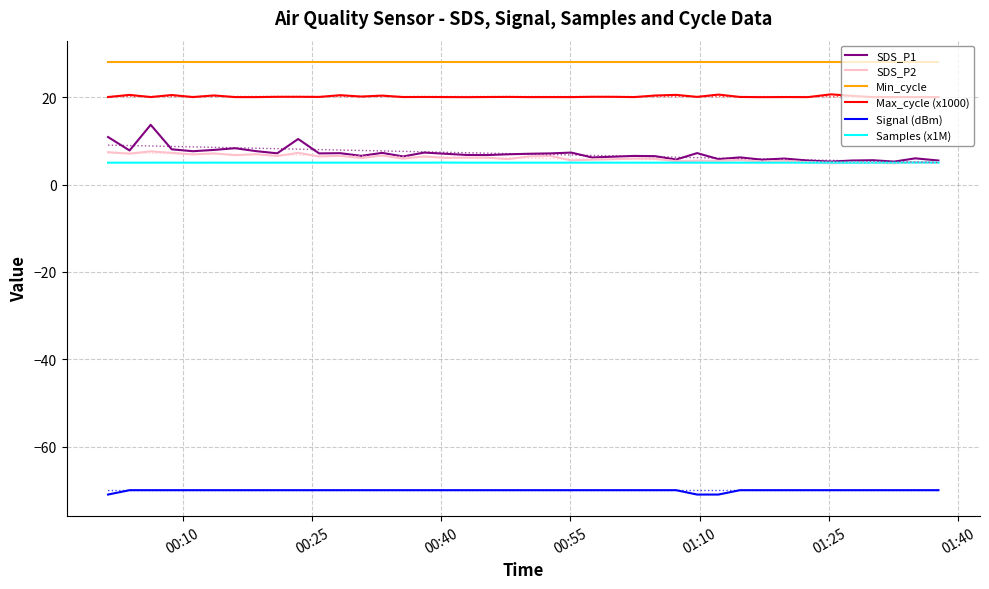

True or false: Samples (x1M) and Max_cycle (x1000) cross at least once.

False